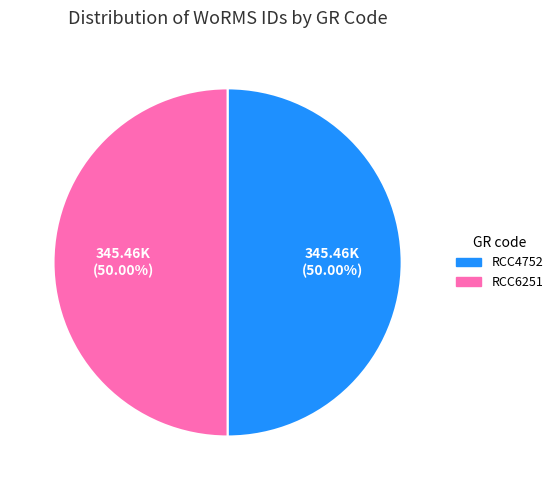

What is the ratio of the value at RCC4752 to the value at RCC6251?

1.0